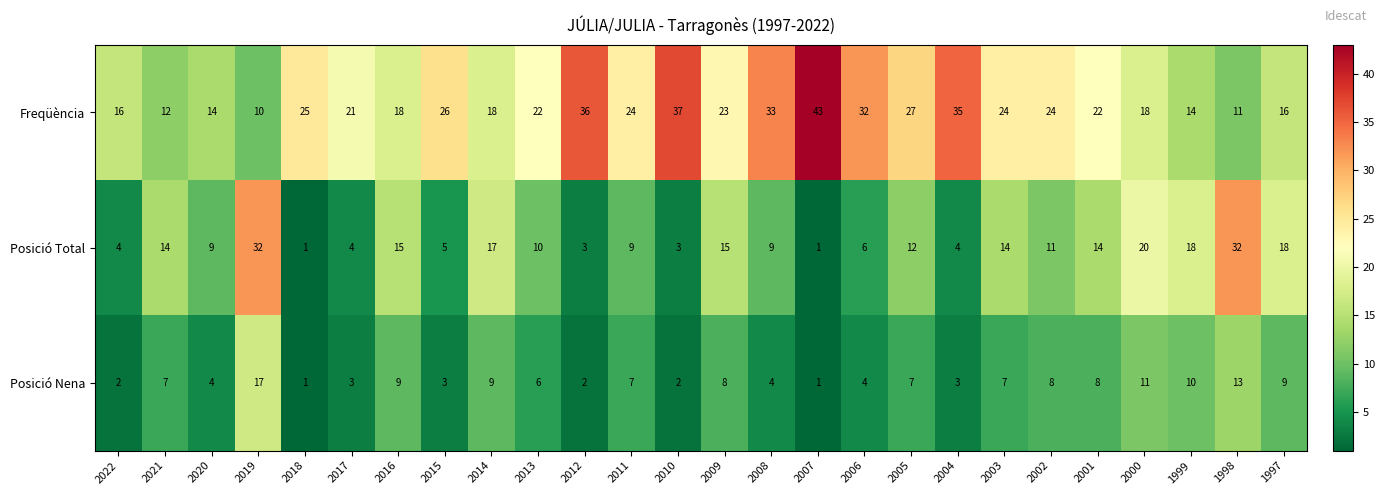

How many categories are shown in the chart?

26